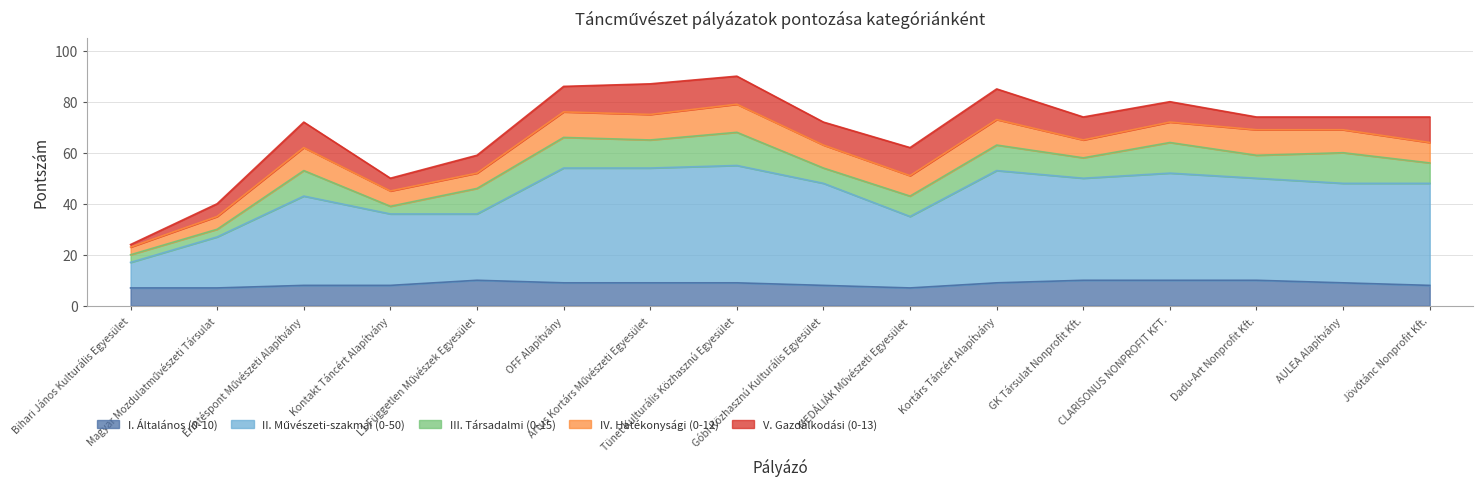

How many values in the I. Általános (0-10) series are below 9?

7